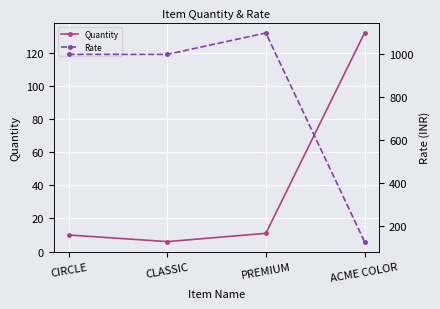

Which series ends up on top after the final intersection of Rate and Quantity?

Quantity